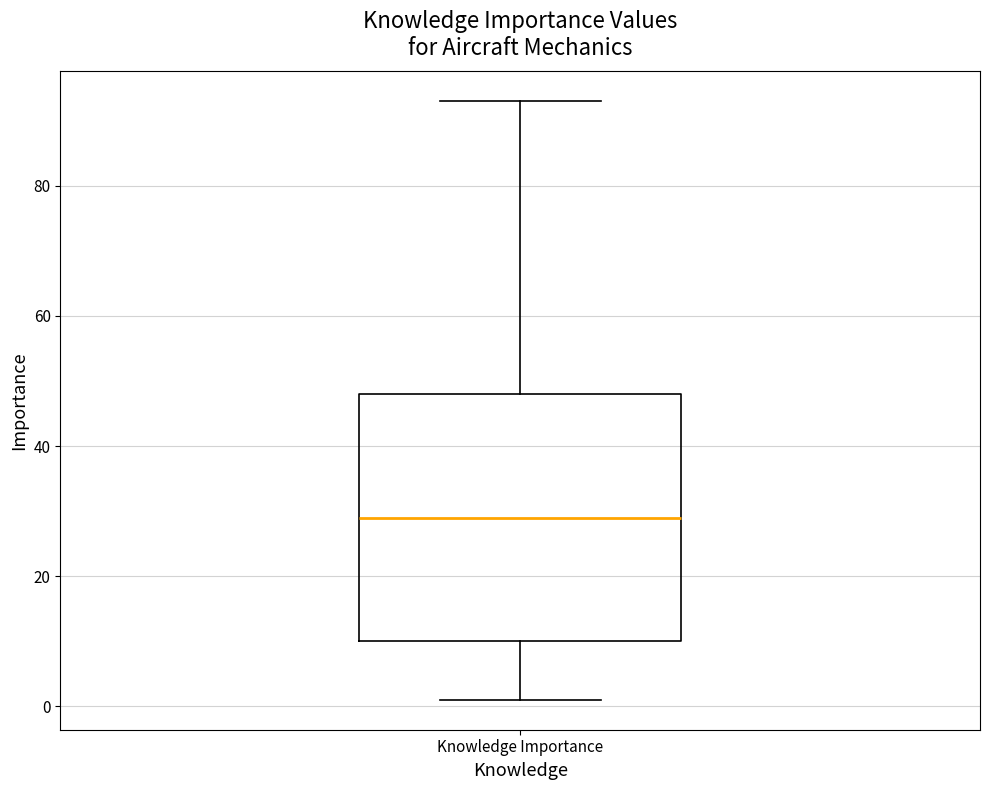

Where is the upper edge of the box for Knowledge Importance on the y-axis? The values are not printed on the chart, so give them approximately, as read against the axis.

48